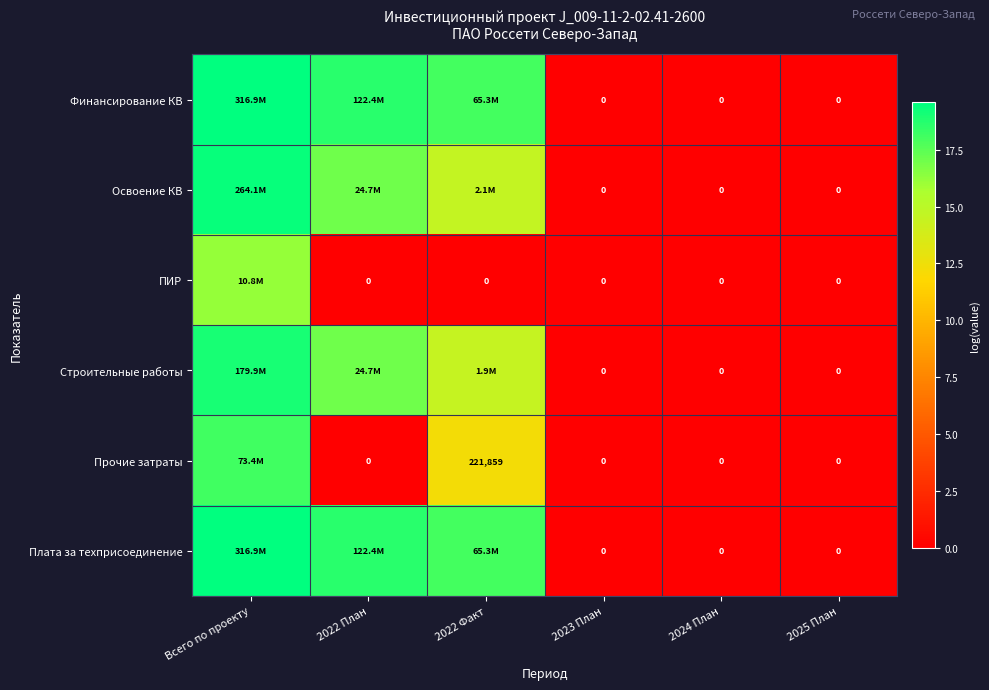

Is the value of ПИР at 2022 План greater than the value of Прочие затраты at 2022 Факт?

No